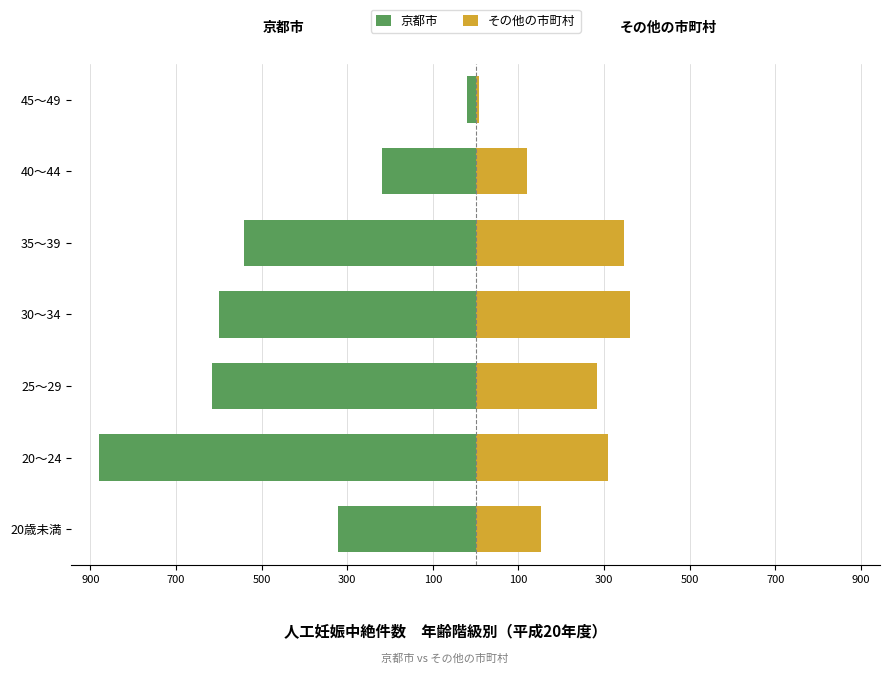

How many values in the 京都市 series exceed -542?

3